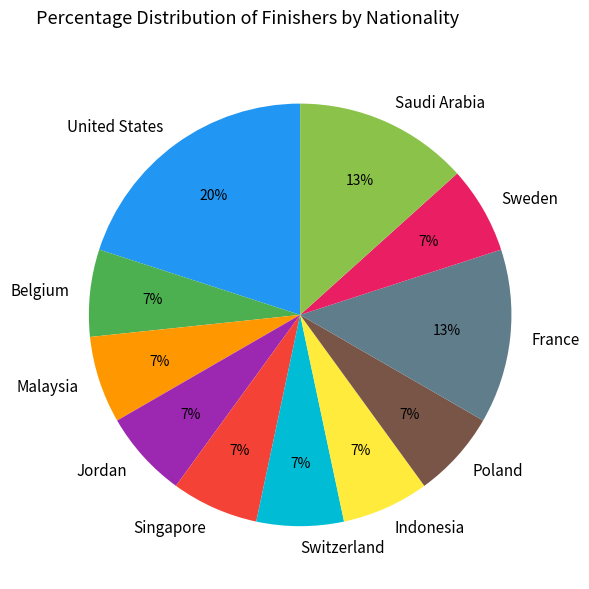

What is the ratio of the value at Belgium to the value at Saudi Arabia?

0.5